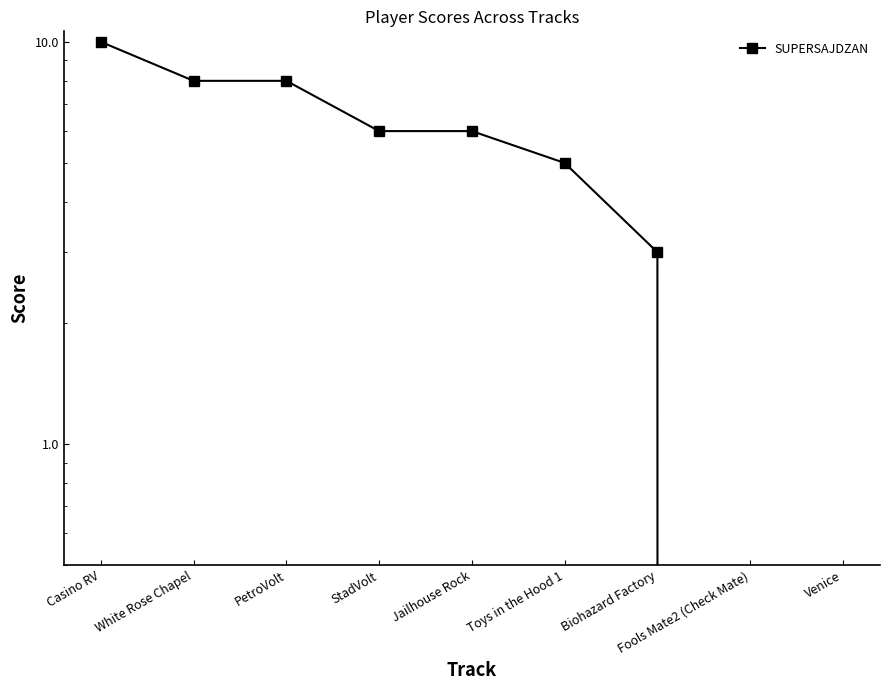

Reading left to right, list all the values displayed in this chart.

10	8	8	6	6	5	3	0	0